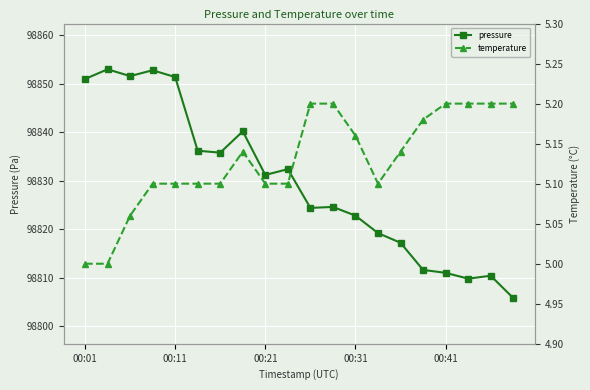

How many interior local valleys does the pressure series have?

5